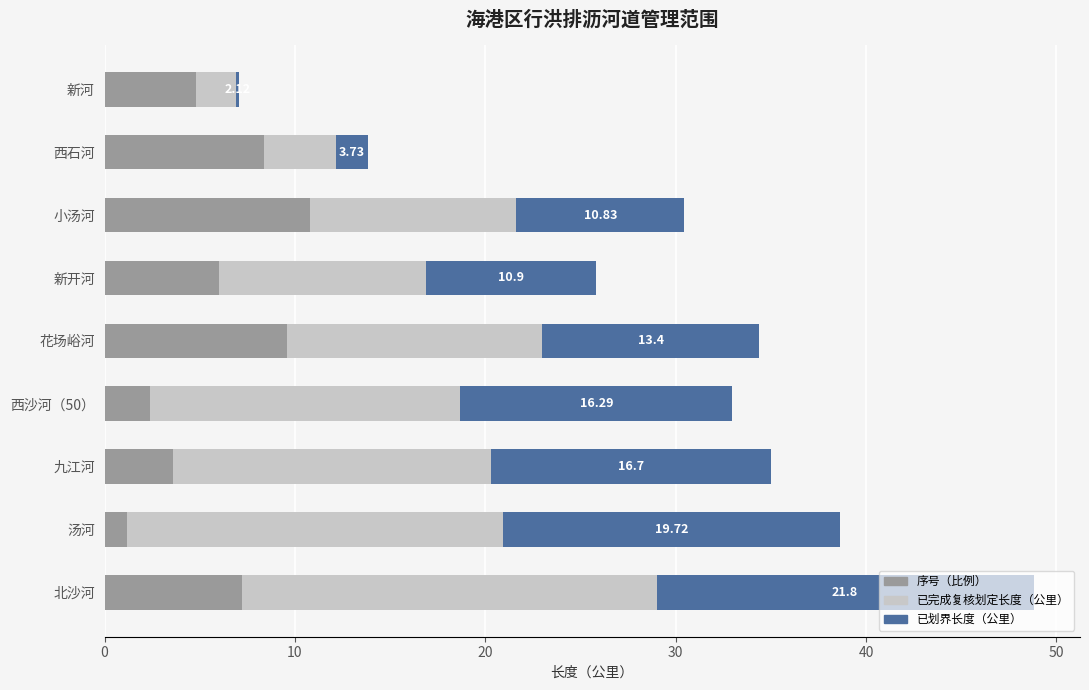

At which label does 序号（比例） reach its peak?

小汤河